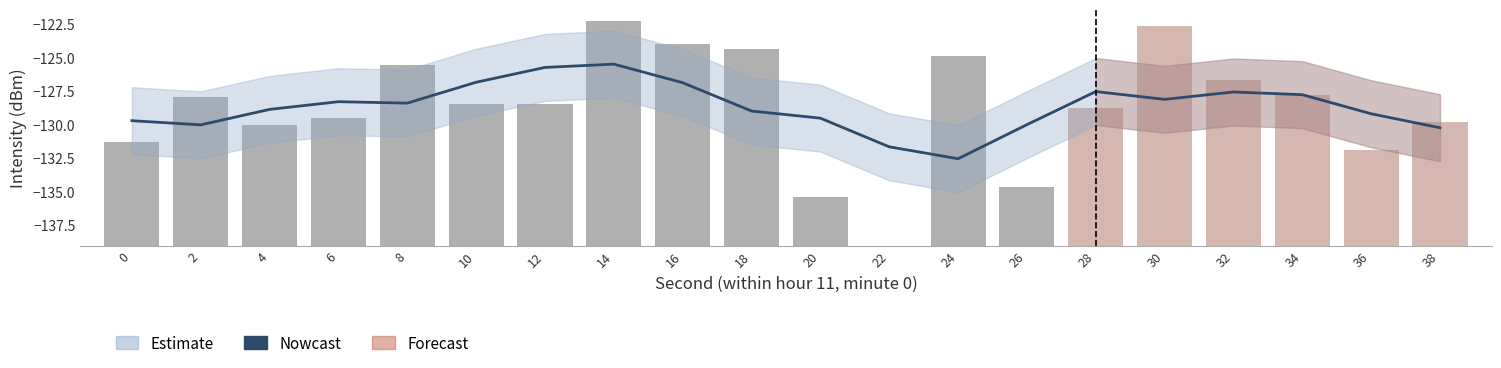

At which label is the value closest to -129?

18